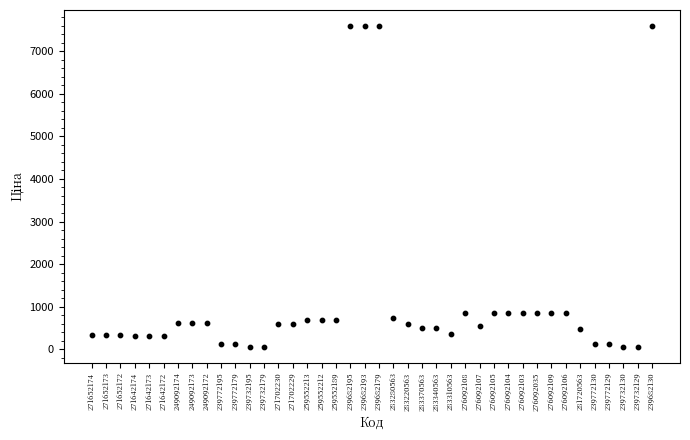

What is the range of Y values (max minus min)?

7539.5